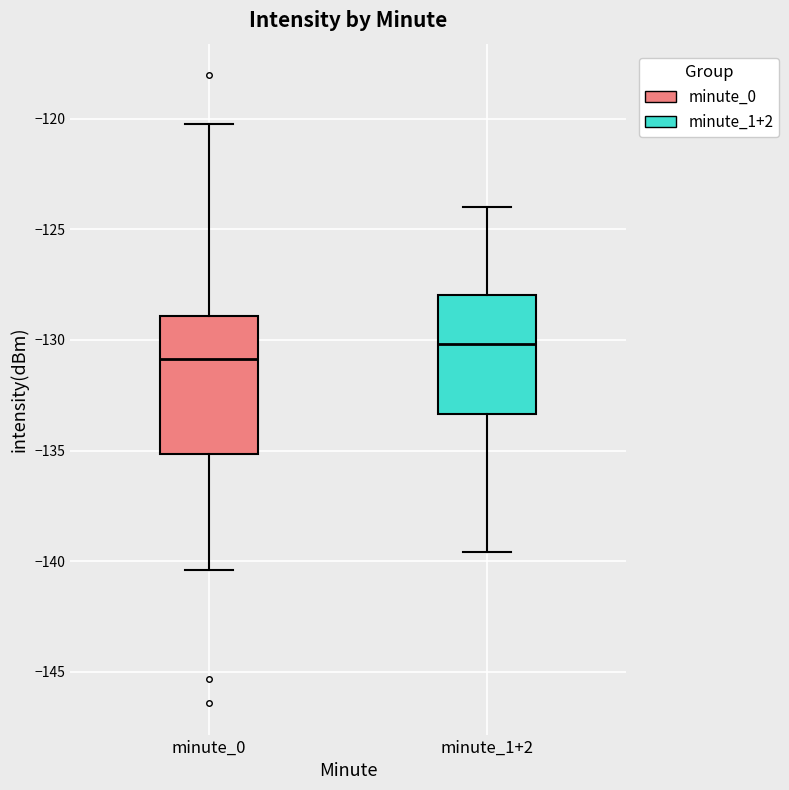

Reading left to right, transcribe this box plot: for each box, give where its median line is, the range the box spans, and where its two whiskers end, as read against the y-axis. The values are not printed on the chart, so give them approximately, as read against the axis.

minute_0: median -131.0, box -135.0 to -129.0, whiskers -140.5 to -120.5
minute_1+2: median -130.0, box -133.5 to -128.0, whiskers -139.5 to -124.0